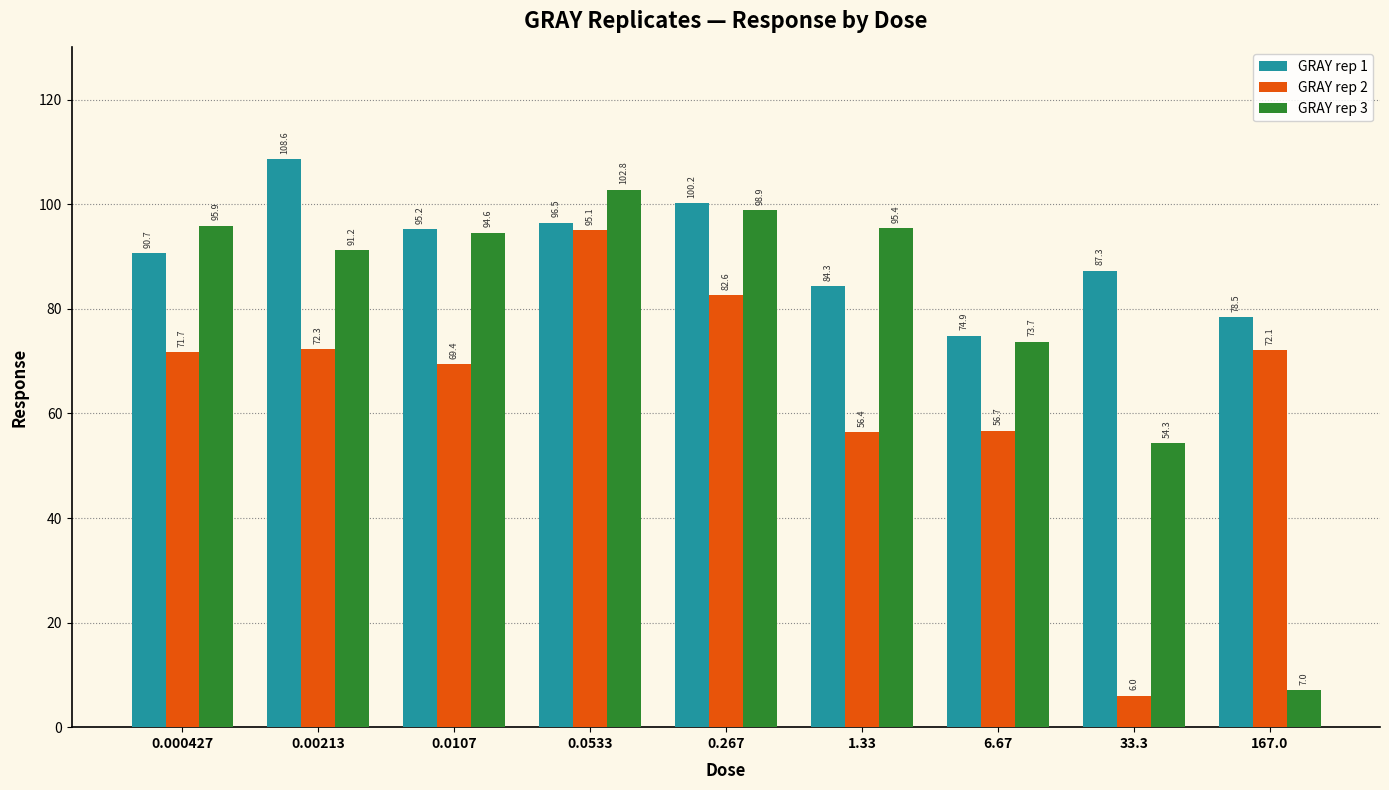

How many bars are there in each group?

3